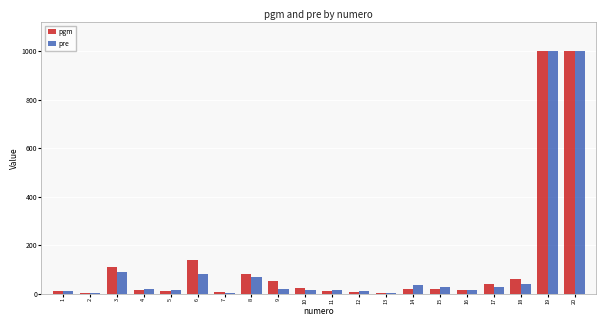

What is the maximum value shown in the chart?

999.0